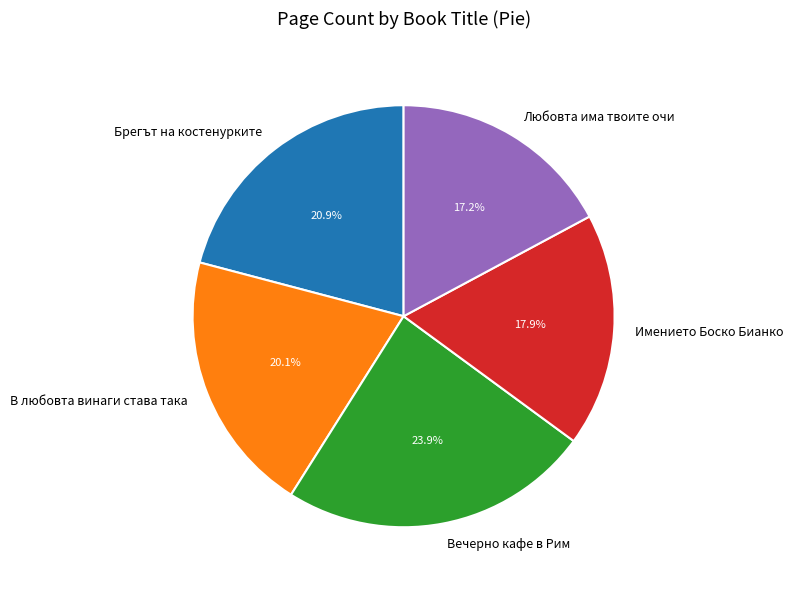

What percentage is the Любовта има твоите очи slice, to the nearest percent?

17%